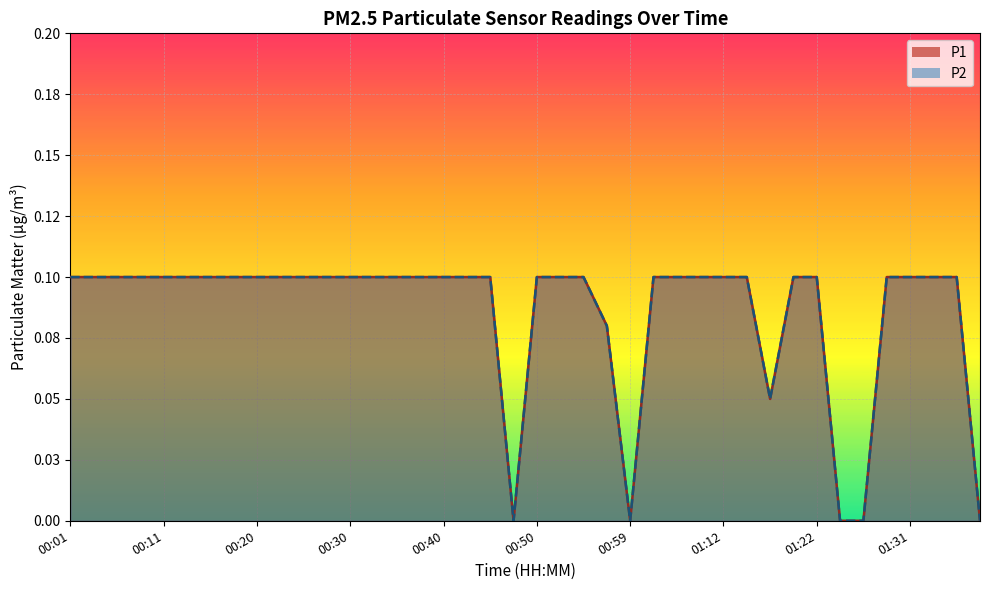

How many P2 values are between 0 and 1?

40